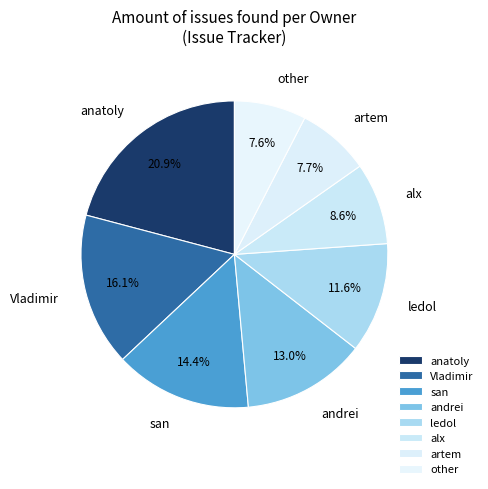

What portion of the pie excludes andrei?

87.0%